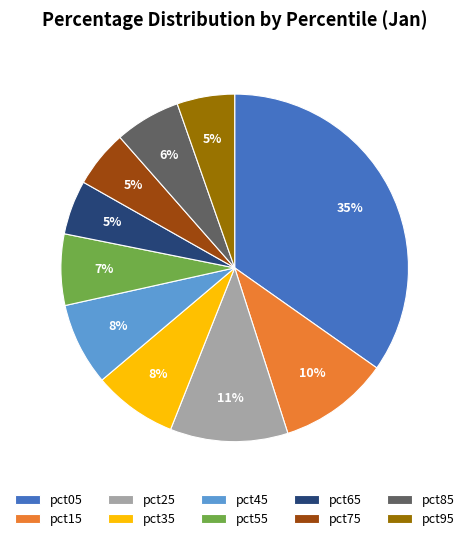

To the nearest percent, what is the difference between the largest and smallest slice percentages?

30%